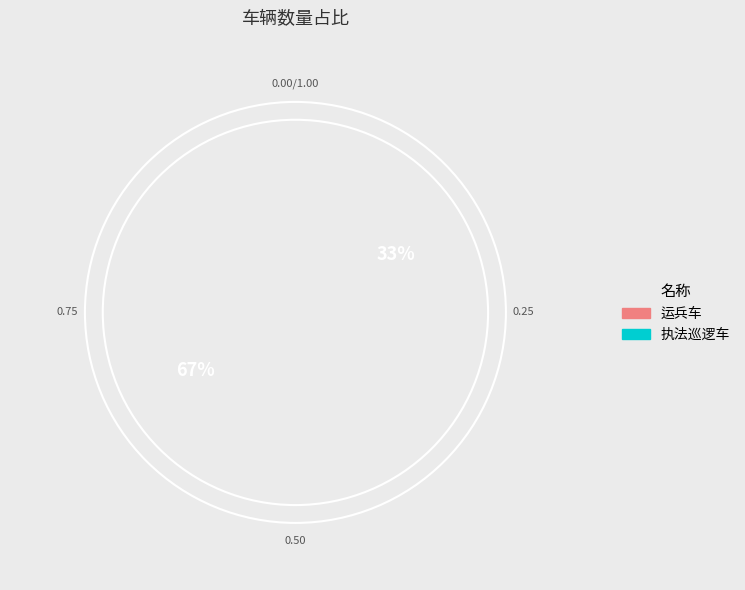

The 运兵车 slice represents 67% of the pie. True or false?

True